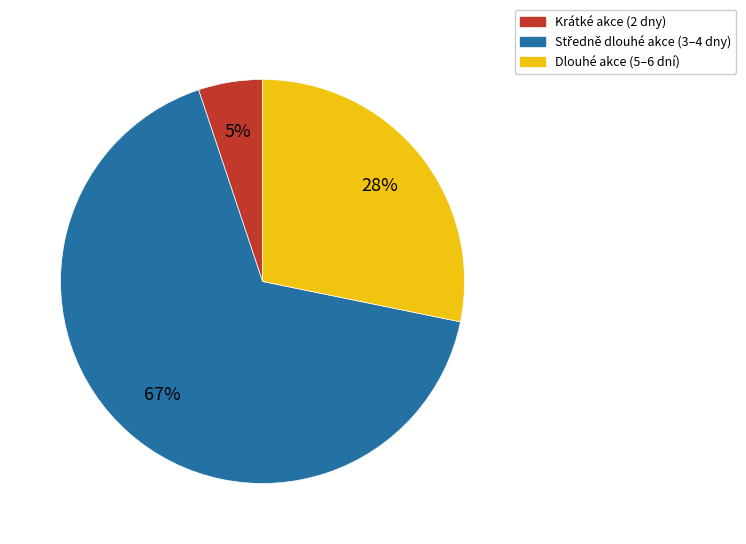

Is there a majority slice in this chart?

Yes